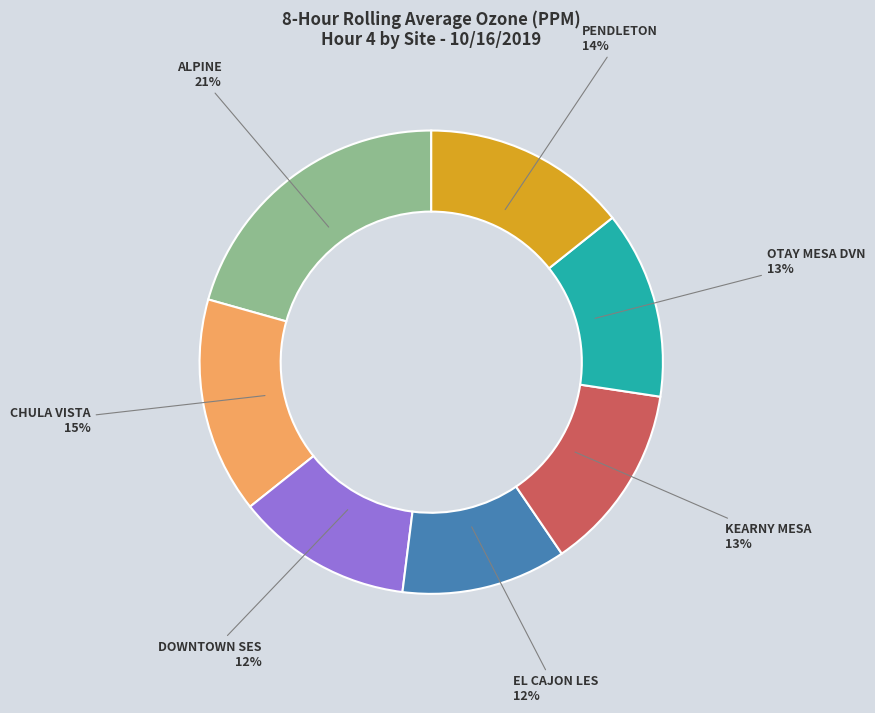

Which slice is the largest?

ALPINE